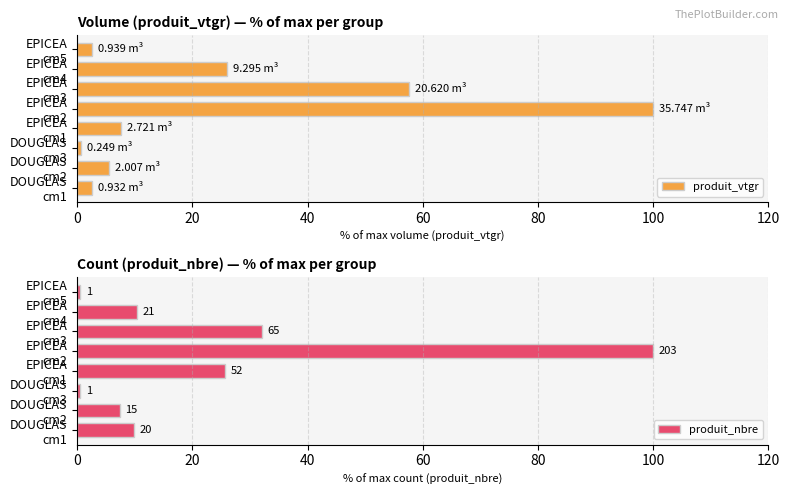

How many data points in produit_nbre are less than 10?

4